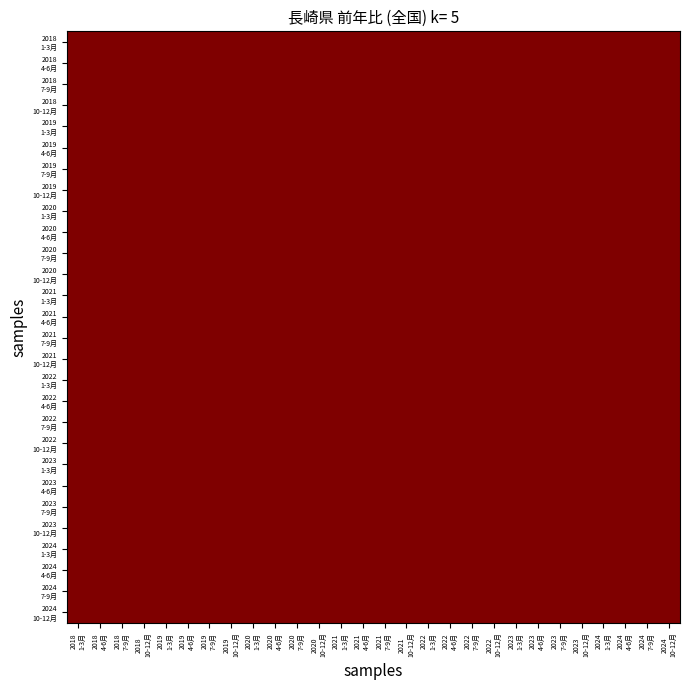

The value of 2018_10-12 at 4 is 3.5. True or false?

False